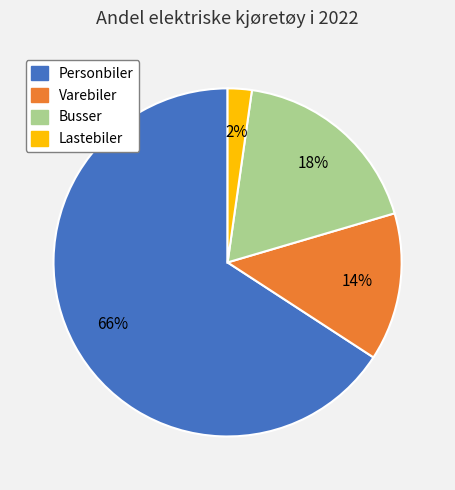

Does Personbiler represent more than half of the total?

Yes